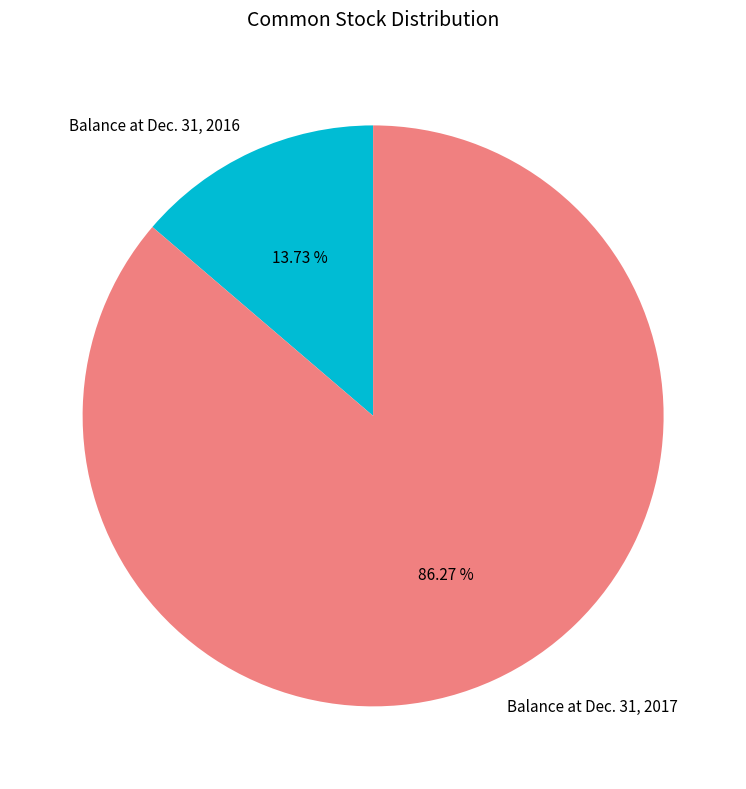

Do Balance at Dec. 31, 2017 and Balance at Dec. 31, 2016 together represent more than half of the pie?

Yes